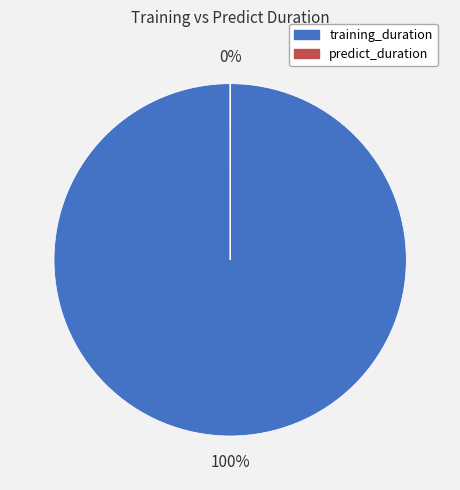

The predict_duration slice represents 7% of the pie. True or false?

False